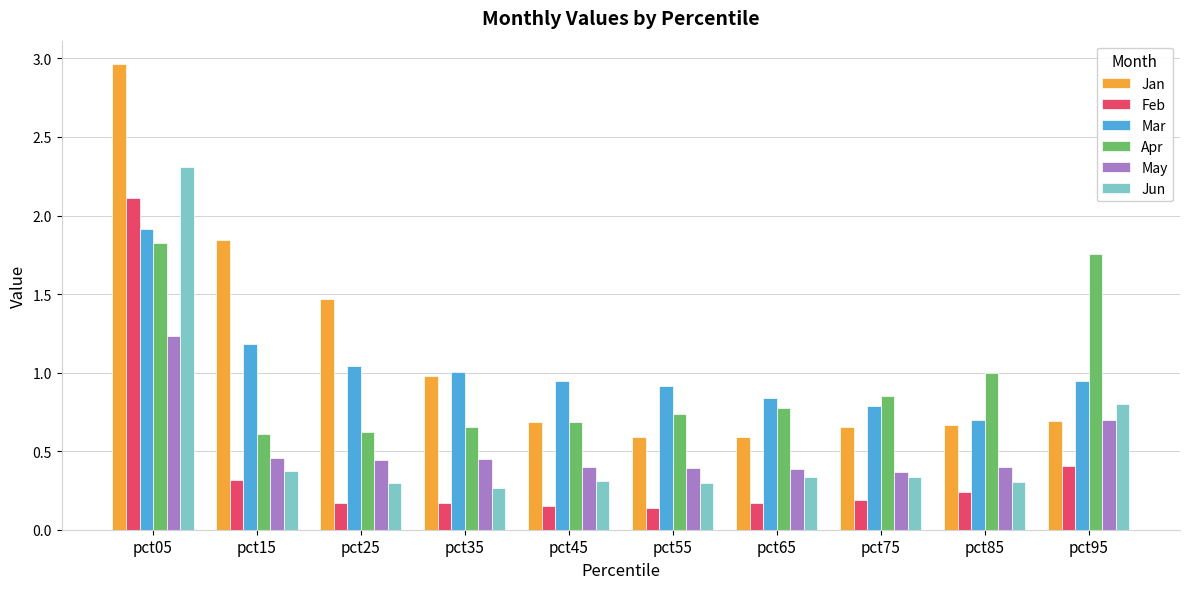

What is the sum of all Apr values?

9.5